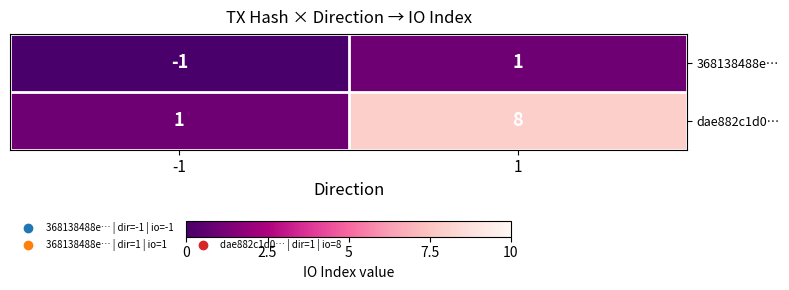

Count the number of data series in this chart.

2